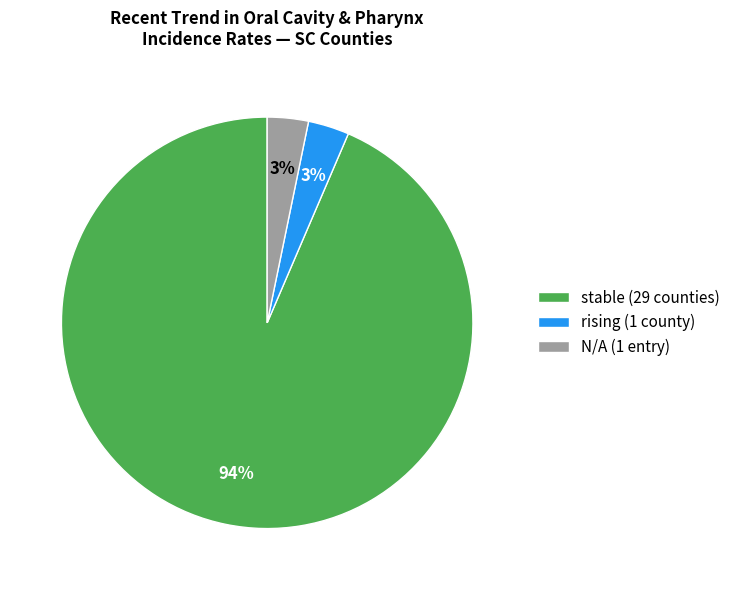

To the nearest percent, what portion does stable (29 counties) represent?

94%